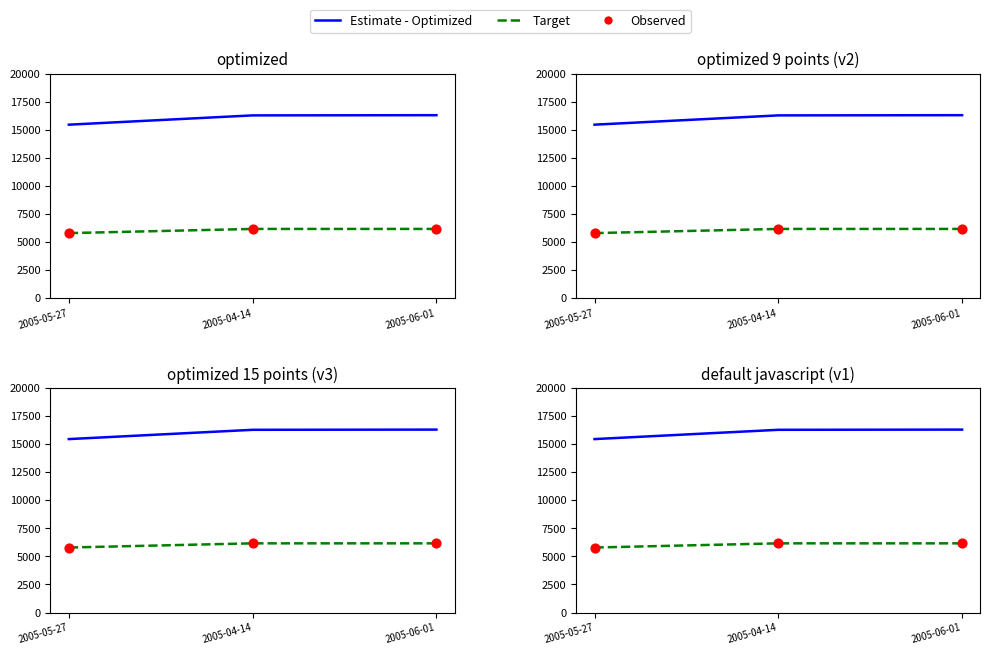

What are all the series names shown in the legend?

Estimate - Optimized, Target, Observed